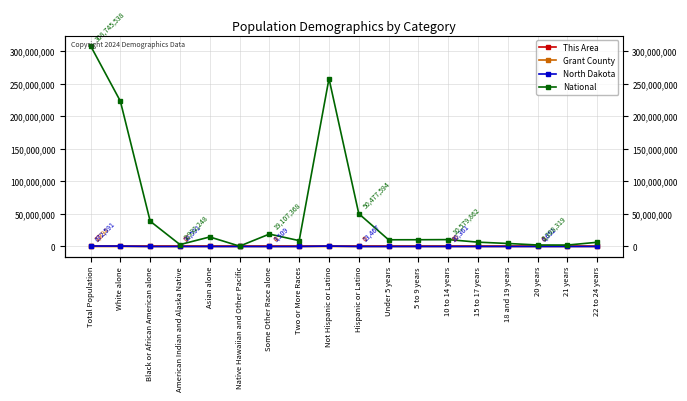

Which has a higher value, 20 years or 5 to 9 years?

20 years